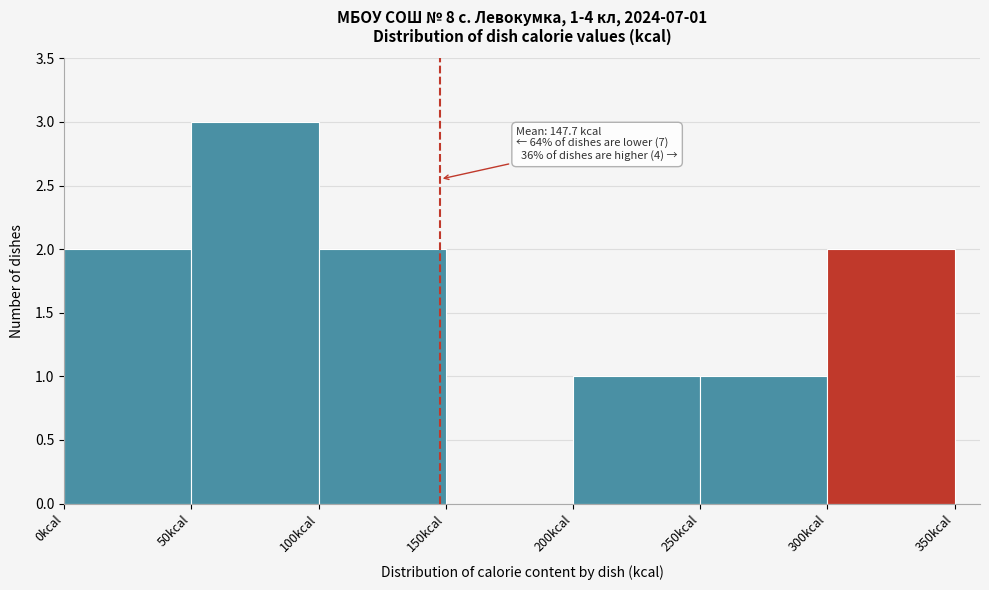

Over which range of the x-axis is the bar tallest?

50 to 100